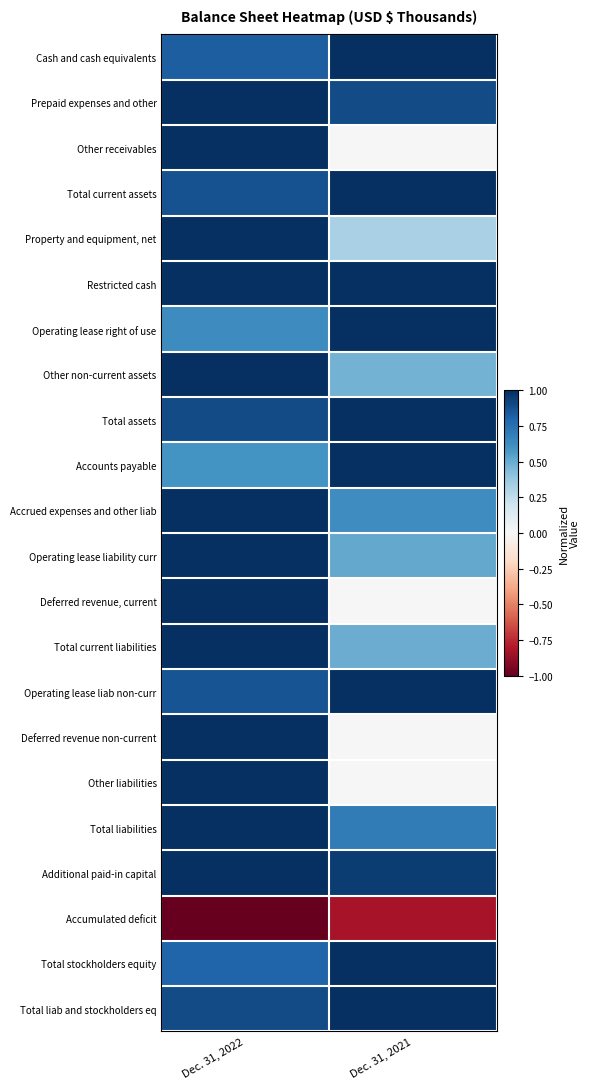

What is the difference between the highest and lowest values at Dec. 31, 2021?

1.8